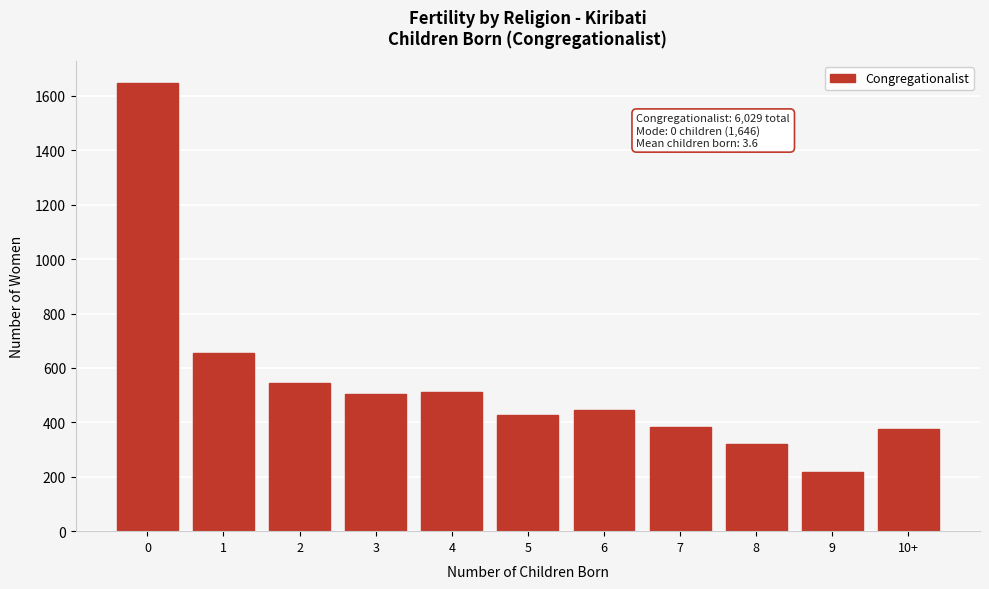

Reading left to right, what are all the values shown in this chart?

1646	656	545	504	513	427	444	382	321	216	375